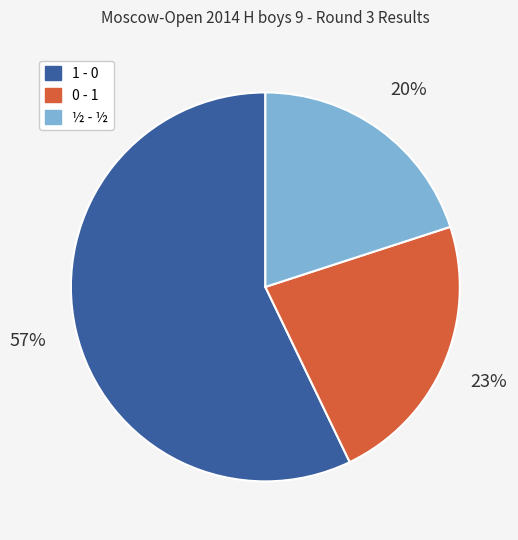

How many segments does this pie chart have?

3